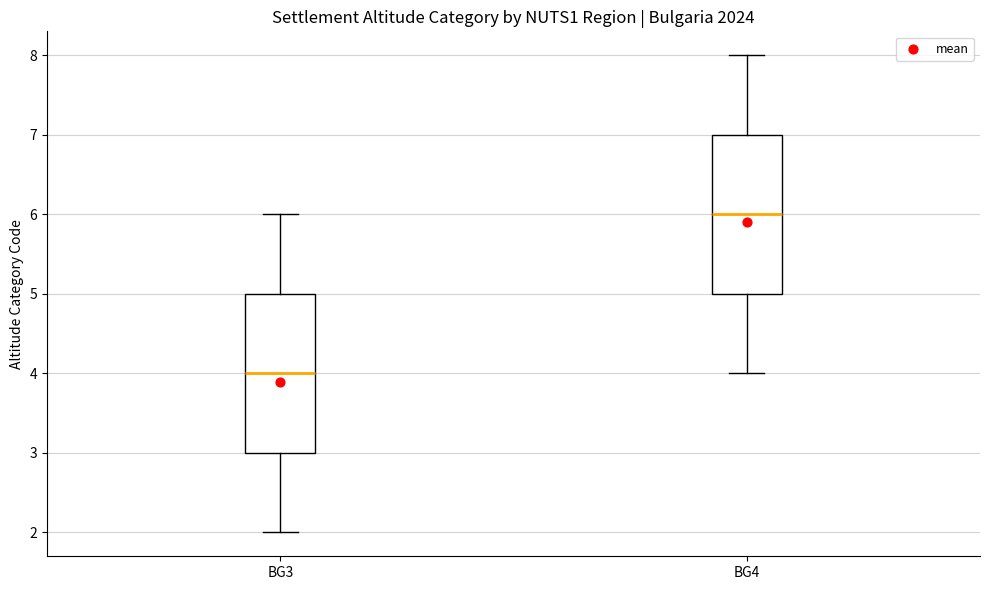

Reading left to right, read every box against the y-axis: the position of its median line, the range the box covers, and the ends of its whiskers. The values are not printed on the chart, so give them approximately, as read against the axis.

BG3: median 4, box 3 to 5, whiskers 2 to 6
BG4: median 6, box 5 to 7, whiskers 4 to 8